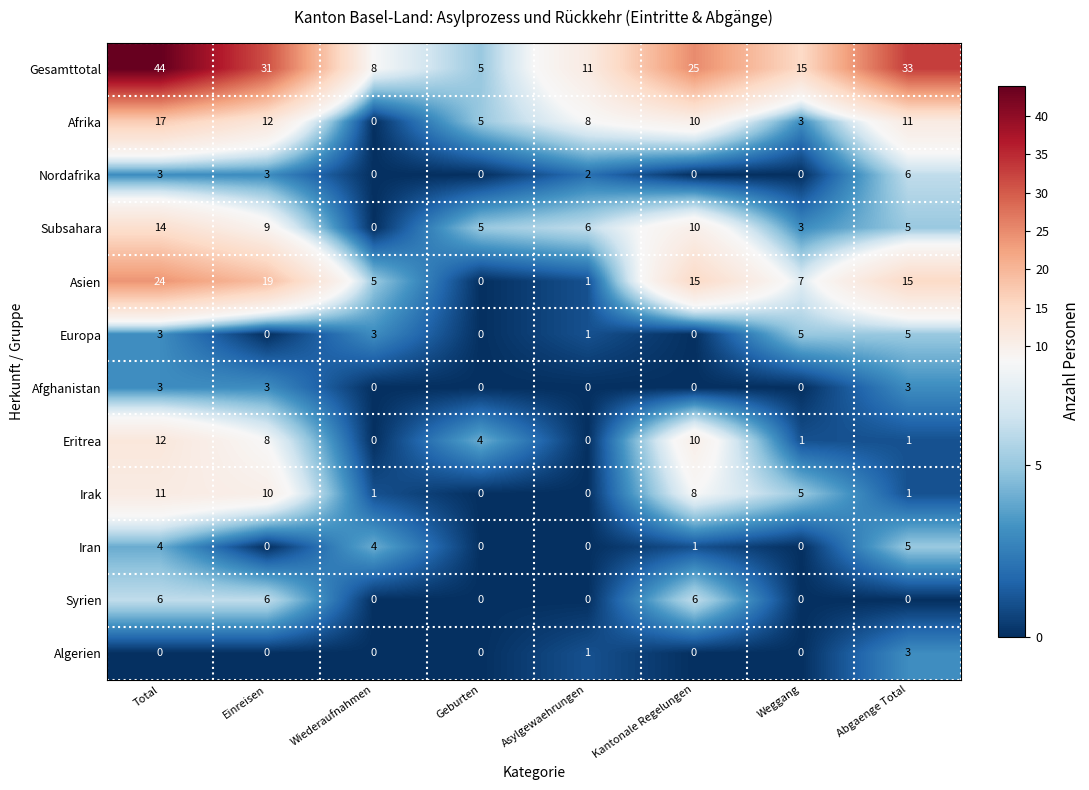

How many values in the Gesamttotal series are below 25?

4